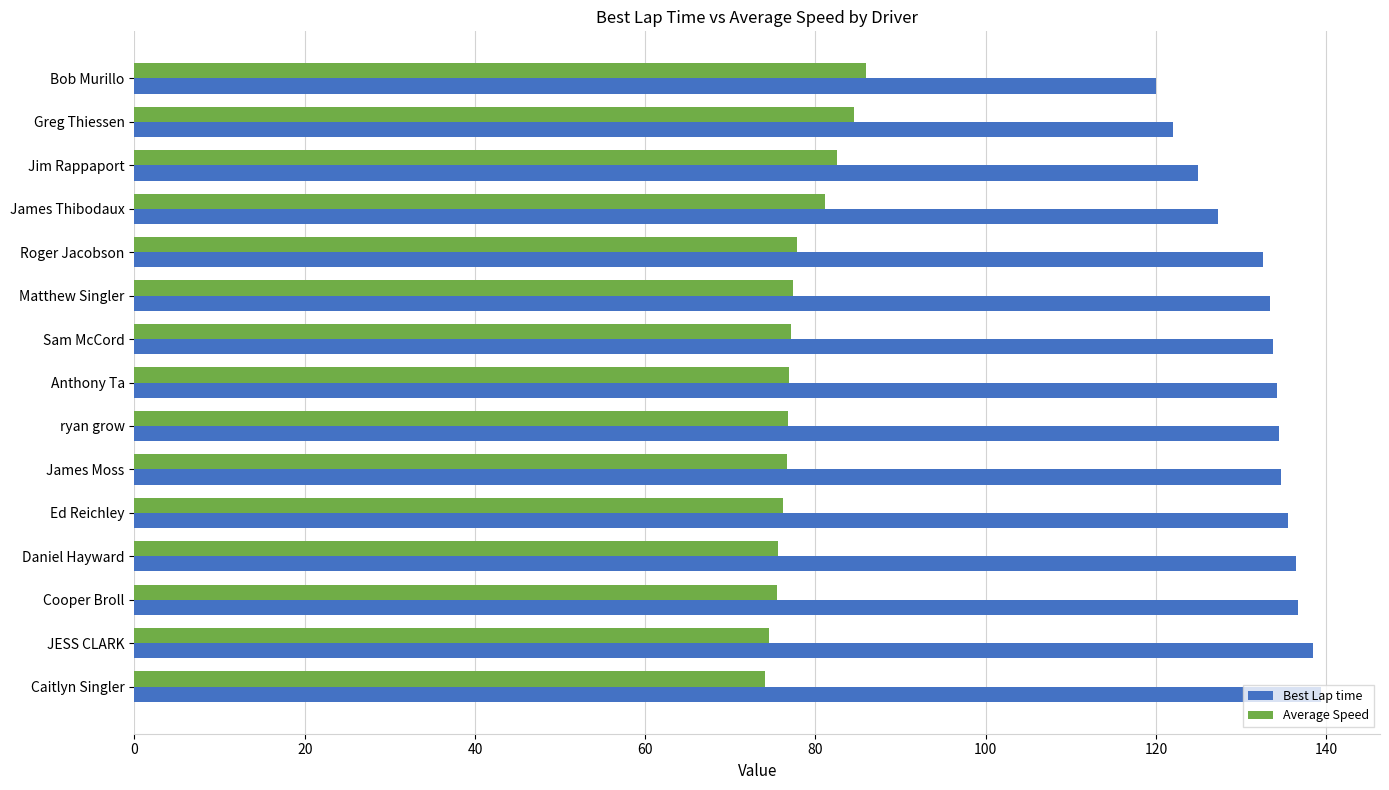

What is the difference between the maximum and second lowest values in the Average Speed series?

11.5